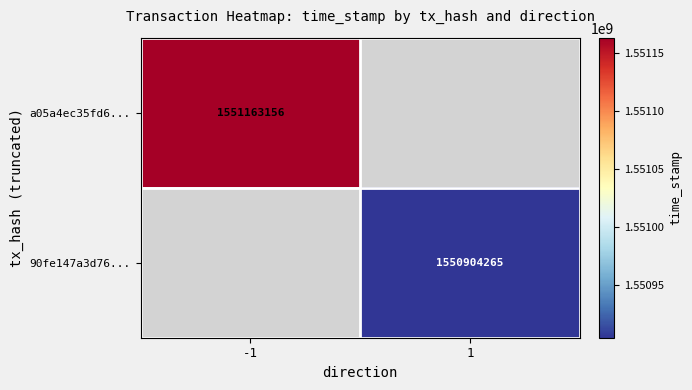

The value of a05a4ec35fd6... at -1 is 1551163156. True or false?

True